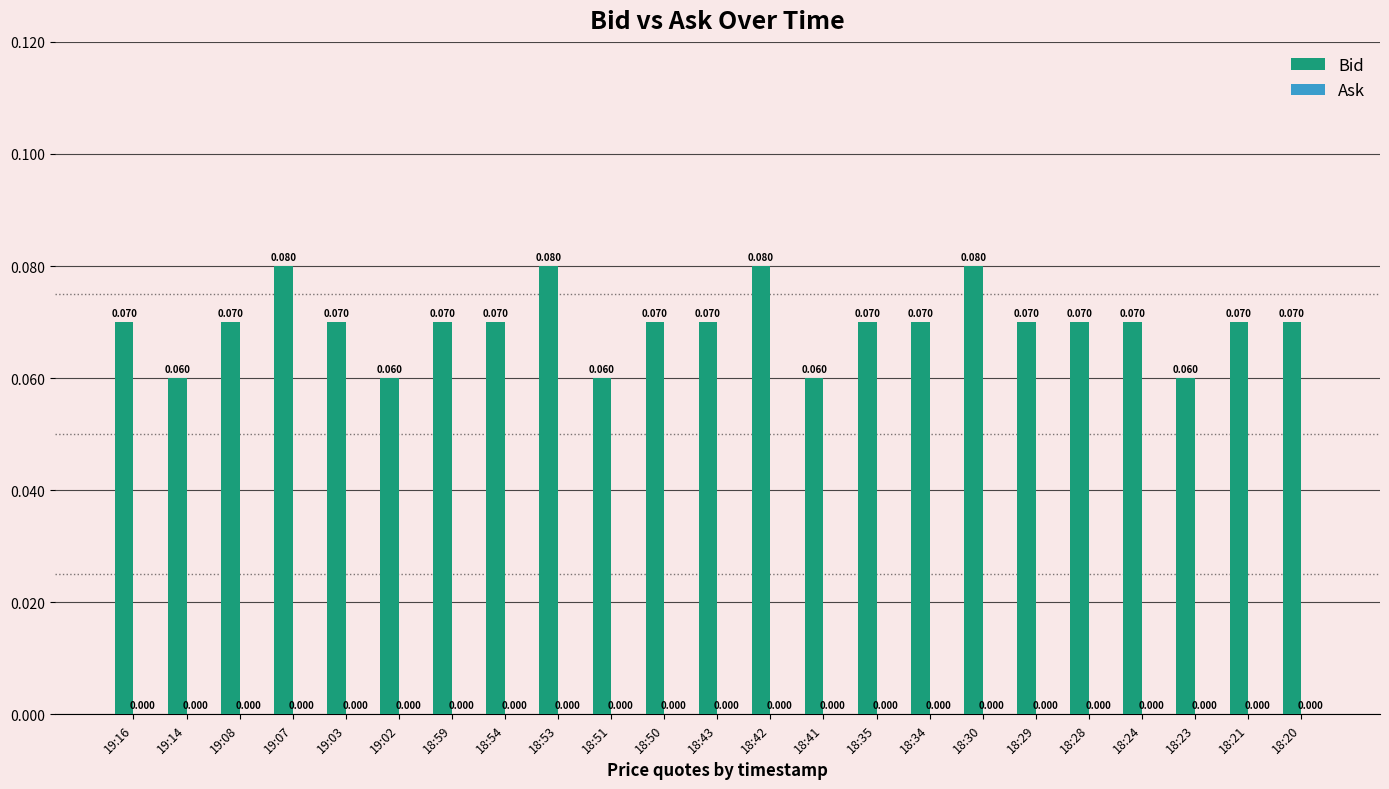

How many bars are there in total?

23